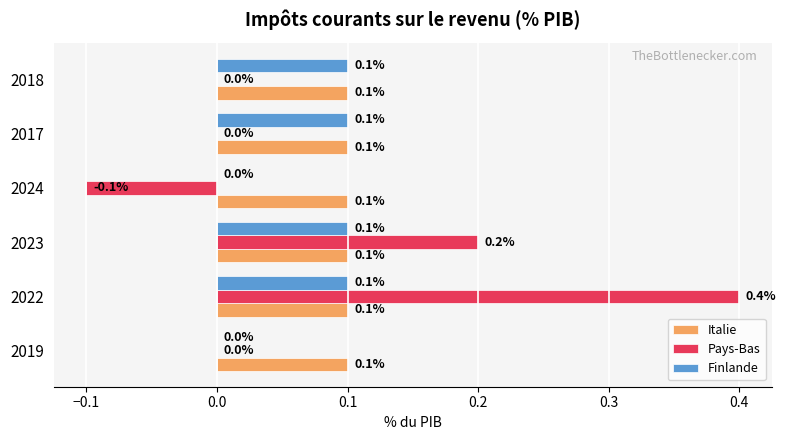

What is the sum of all Pays-Bas values?

0.5